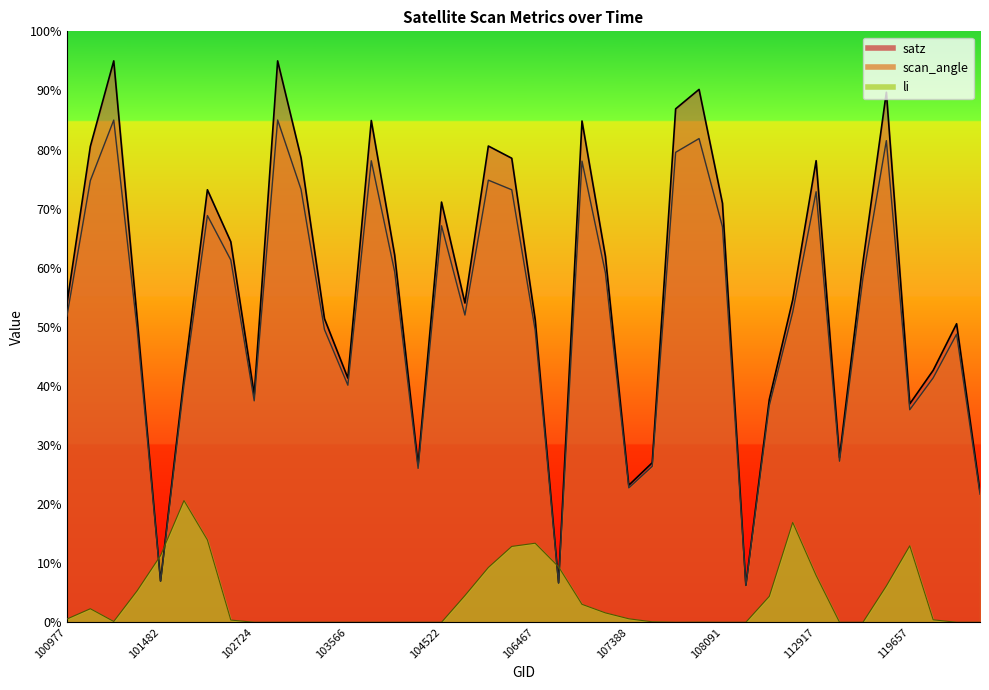

Reading left to right, what are all the values shown in this chart?

scan_angle: 51.8	74.7	85.0	49.6	6.9	40.1	68.8	61.3	37.5	85.0	73.3	49.5	40.1	78.1	59.3	26.0	67.1	52.0	74.8	73.2	49.4	6.6	78.0	59.1	22.7	26.4	79.5	81.9	66.9	6.2	36.7	52.5	72.9	27.3	58.3	81.5	36.0	41.4	48.7	21.7
li: 0.5	2.3	0.1	5.3	11.3	20.6	13.9	0.4	0.0	0.0	0.0	0.0	0.0	0.0	0.0	0.0	0.0	4.5	9.3	12.8	13.4	9.4	3.0	1.6	0.6	0.1	0.0	0.0	0.0	0.0	4.4	16.9	7.9	0.0	0.0	6.1	12.9	0.4	0.0	0.0